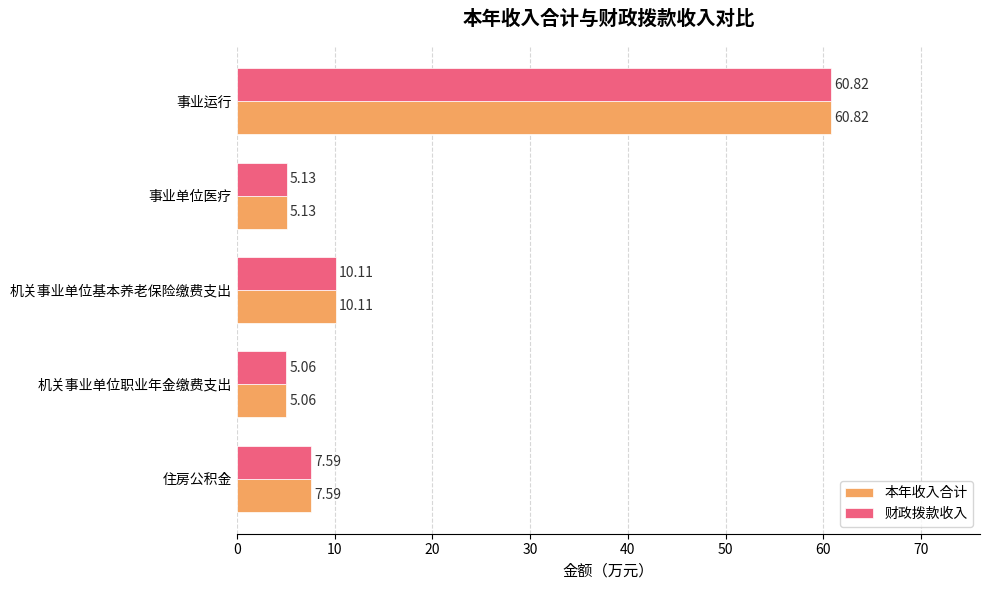

What are all the series names shown in the legend?

本年收入合计, 财政拨款收入